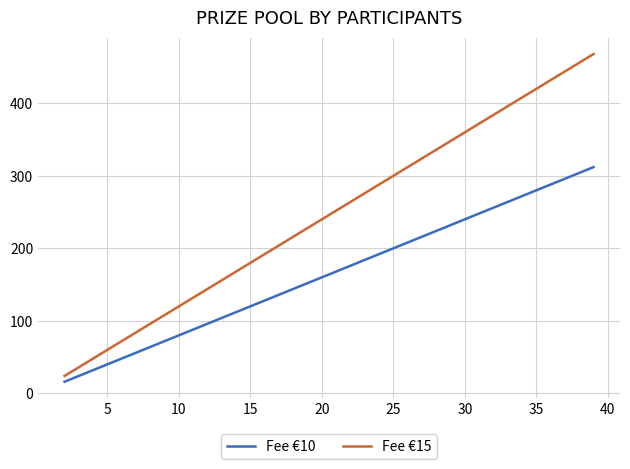

Which series has the largest total across all categories?

Fee €15